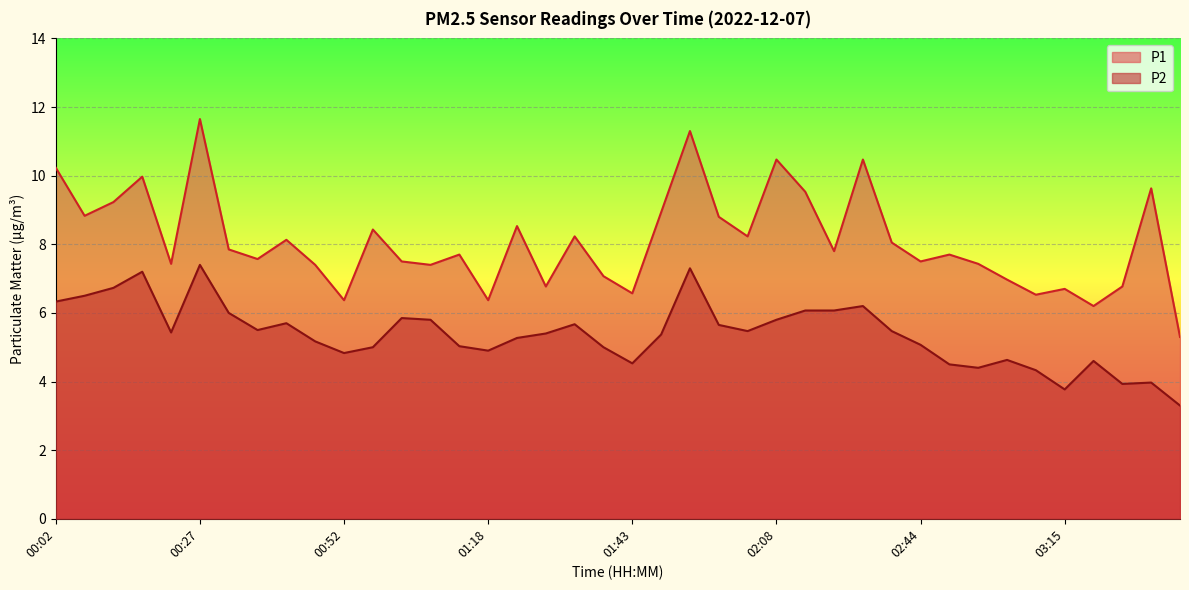

At which label does P2 reach its peak?

00:27